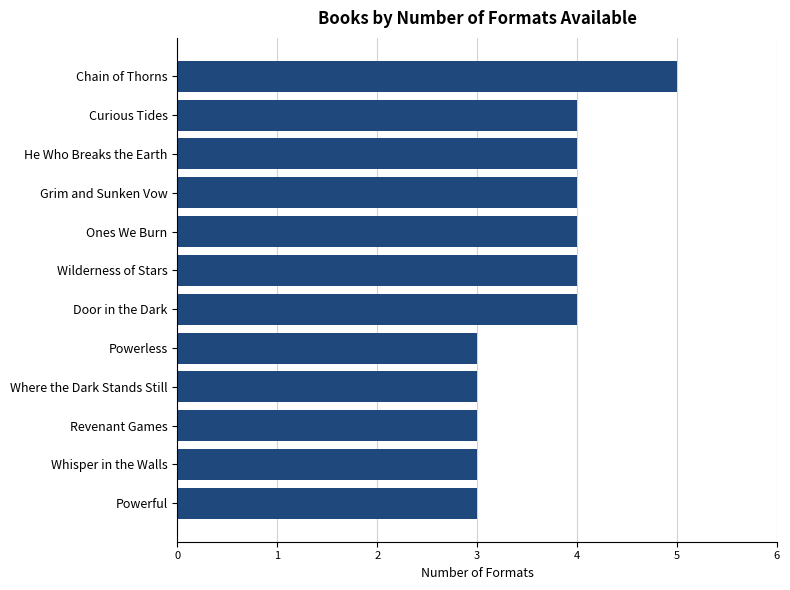

Reading top to bottom, transcribe all the data shown in this chart.

5	4	4	4	4	4	4	3	3	3	3	3